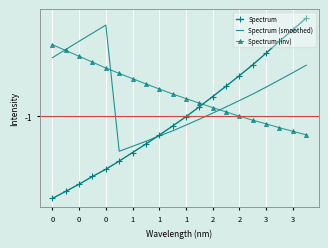

What are all the series names shown in the legend?

Spectrum, Spectrum (smoothed), Spectrum (inv)